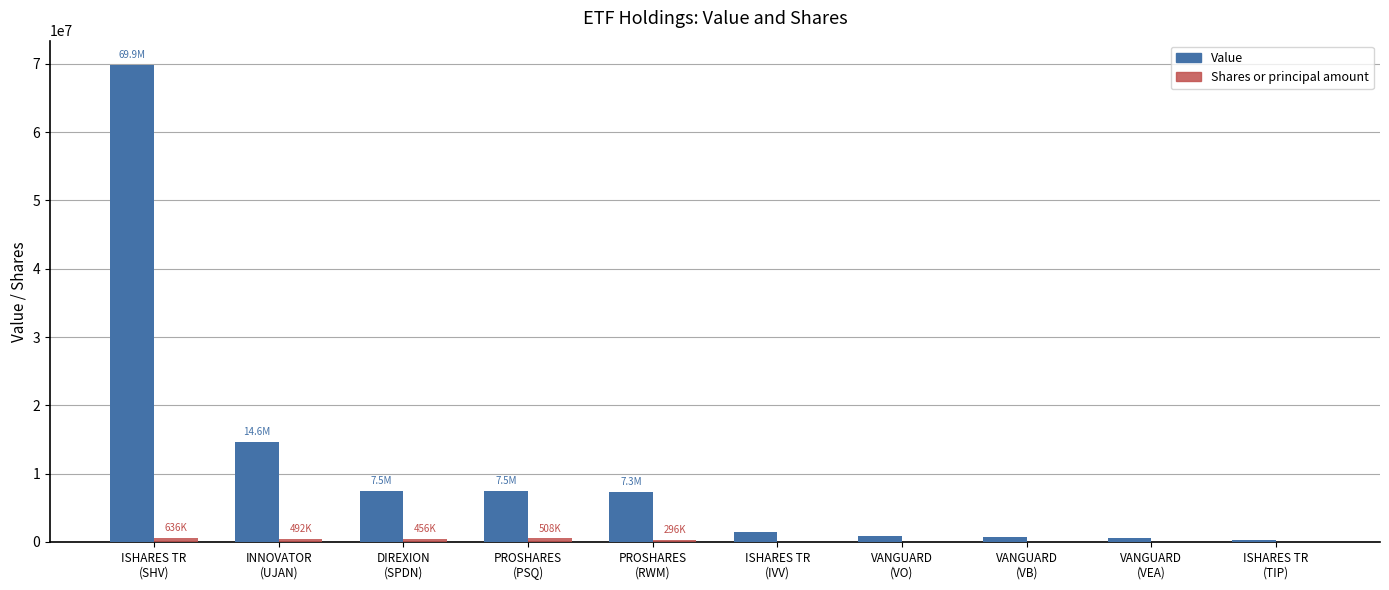

Which series has the largest total across all categories?

Value